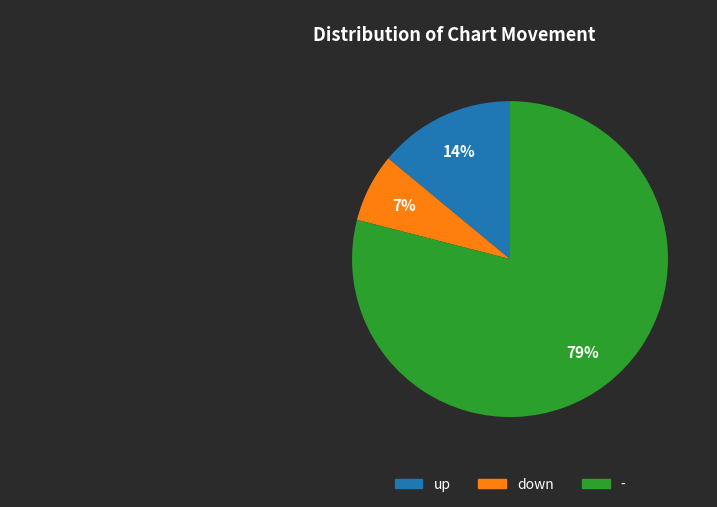

To the nearest percent, what percentage of the pie is down?

7%